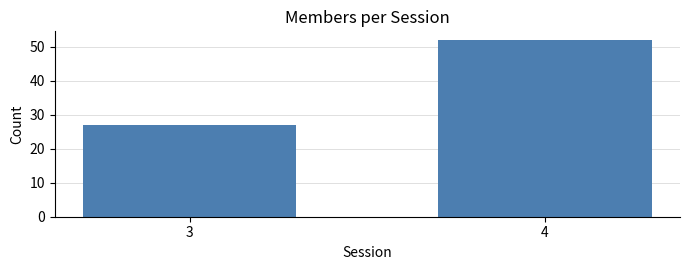

Reading left to right, what are all the values shown in this chart?

27	52